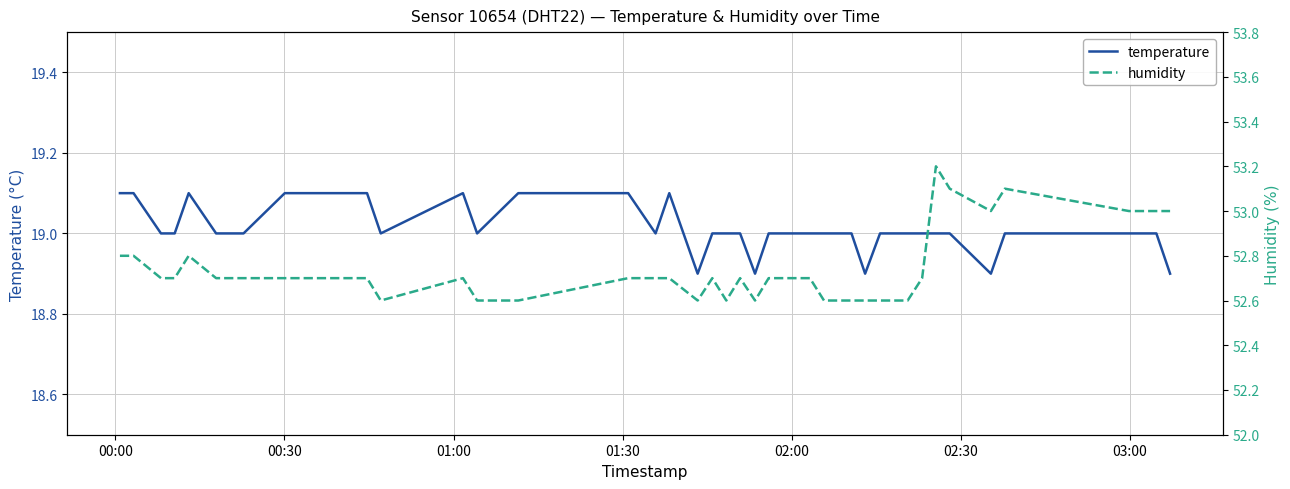

What is the highest value of the temperature series?

19.1